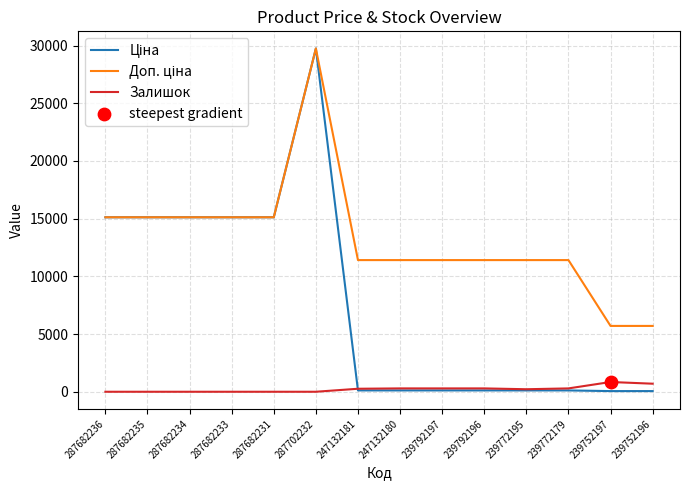

Which label corresponds to the largest value in the chart?

287702232